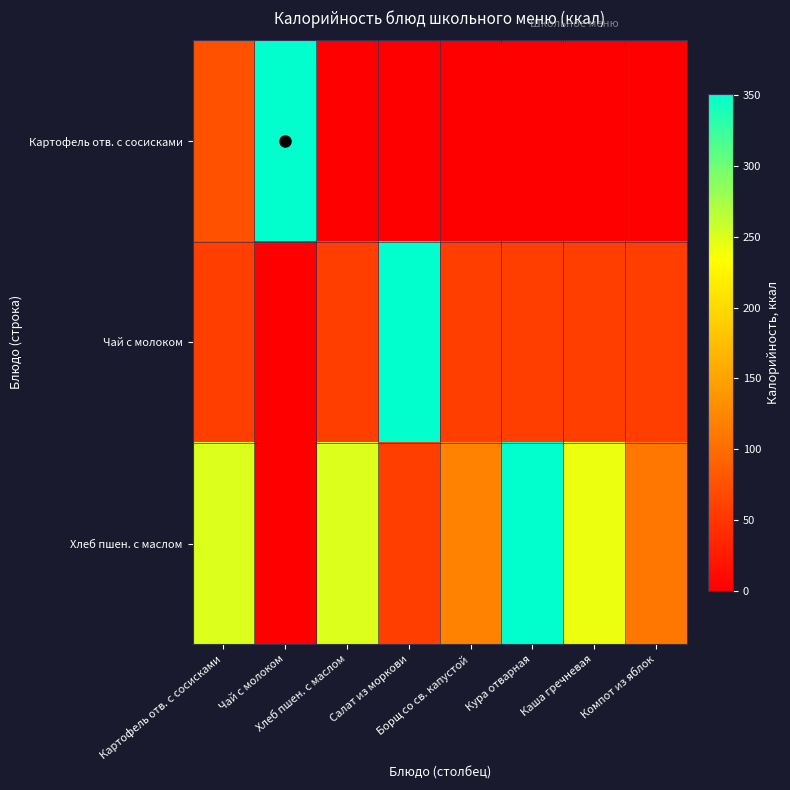

Rank the series by their maximum value, from lowest to highest.

Картофель отв. с сосисками, Чай с молоком, Хлеб пшен. с маслом